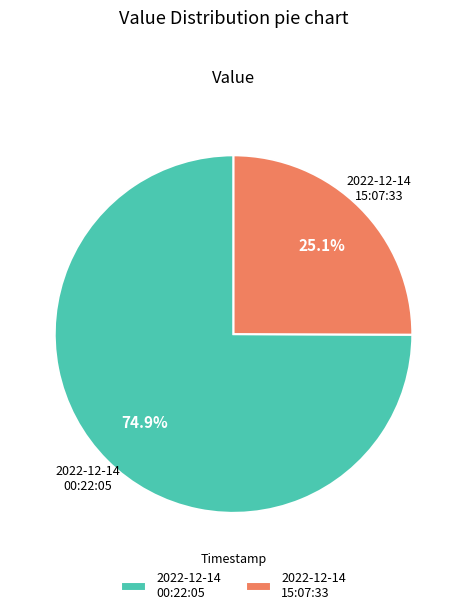

Which category has the biggest portion of the pie?

2022-12-14 00:22:05